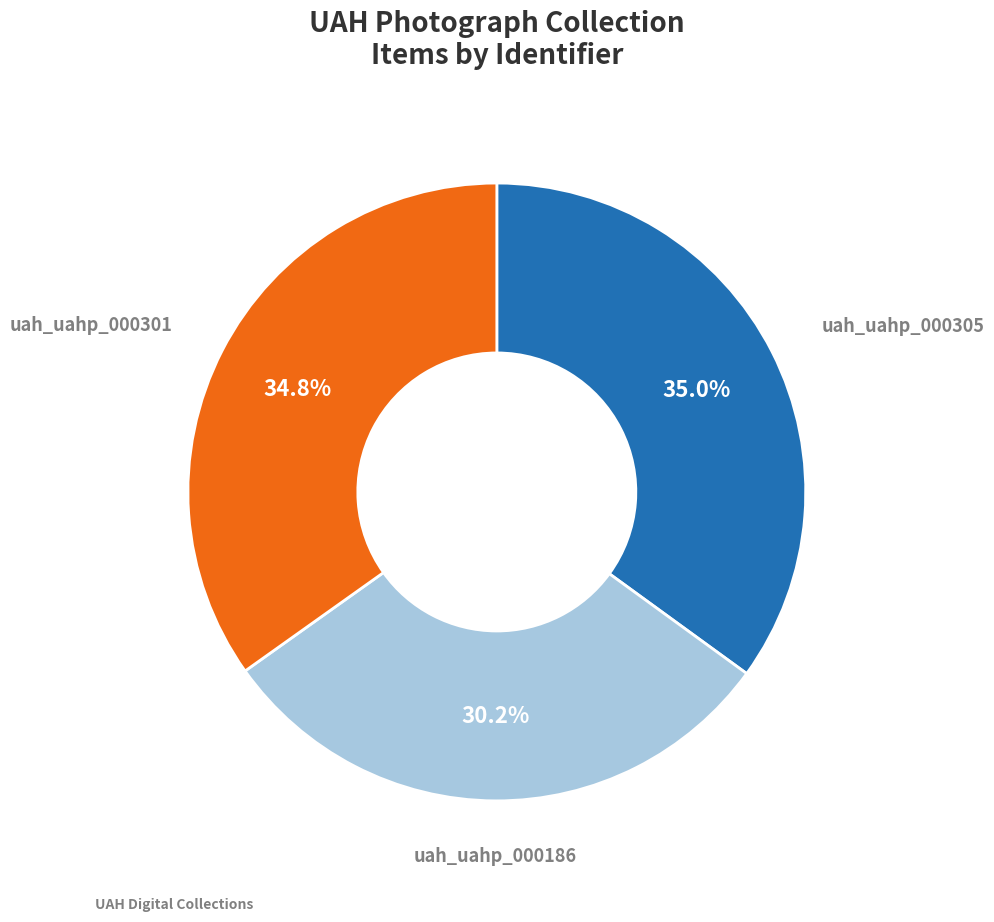

Is there any slice that represents more than half of the pie?

No